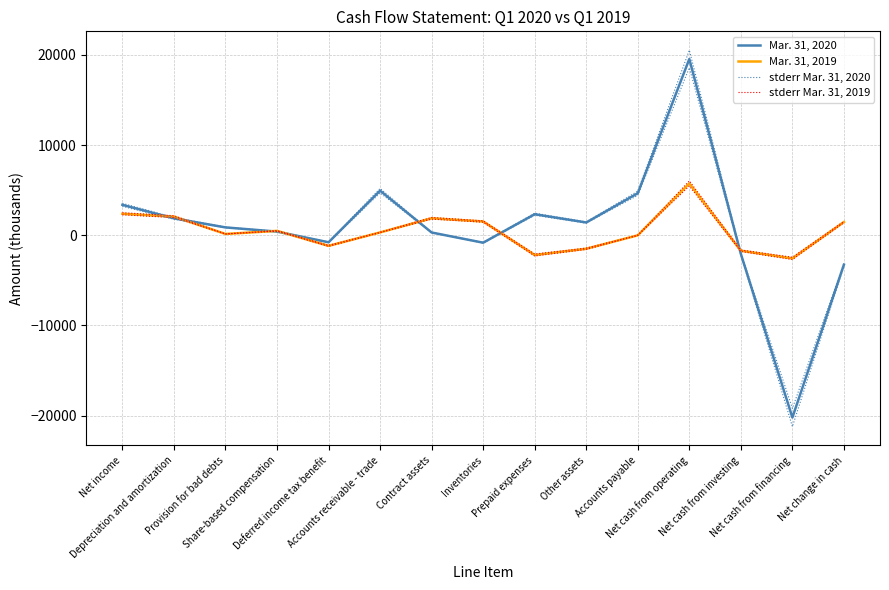

What is the difference between the highest and lowest values at Depreciation and amortization?

294.0